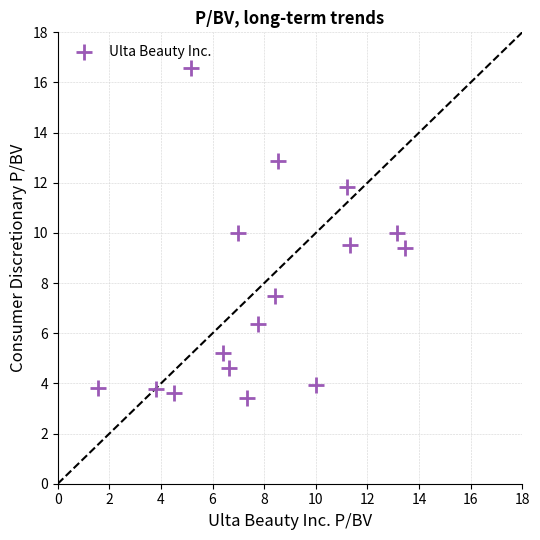

What is the range of X values (max minus min)?

11.9